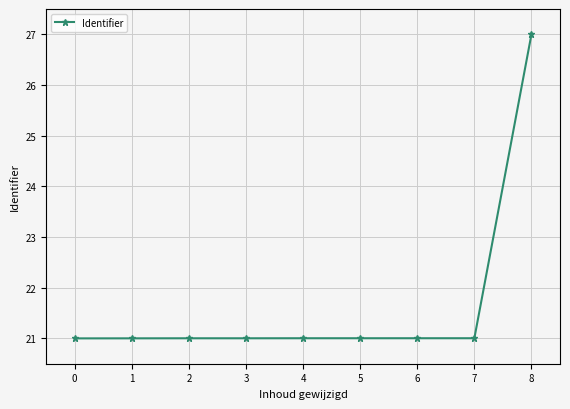

What is the value of the 5th point from the left?

21.0